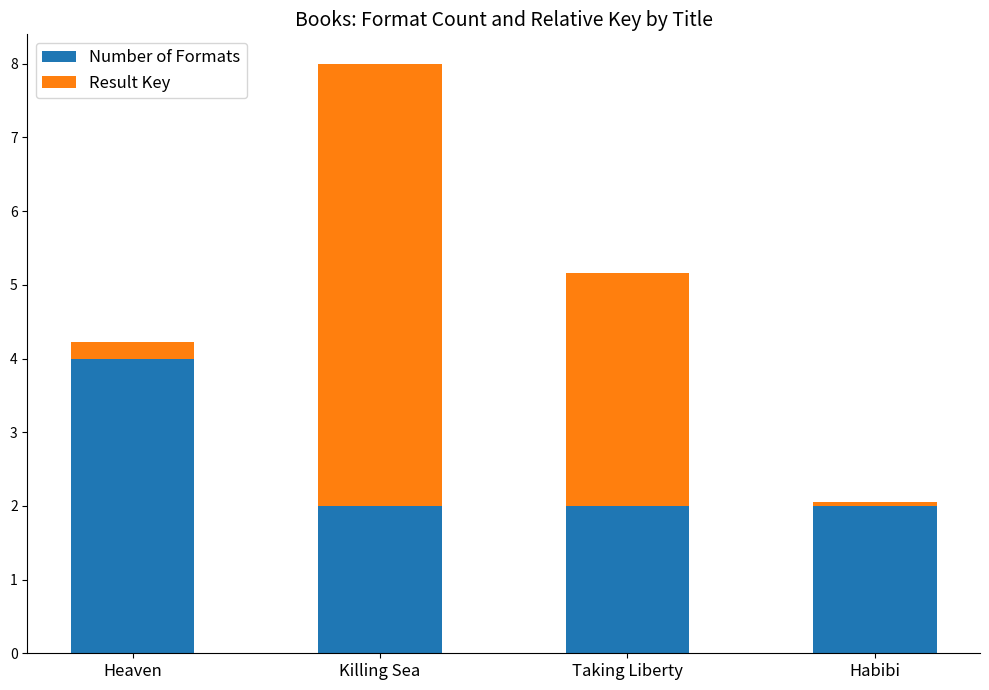

At which category is the sum across all series the highest?

Killing Sea